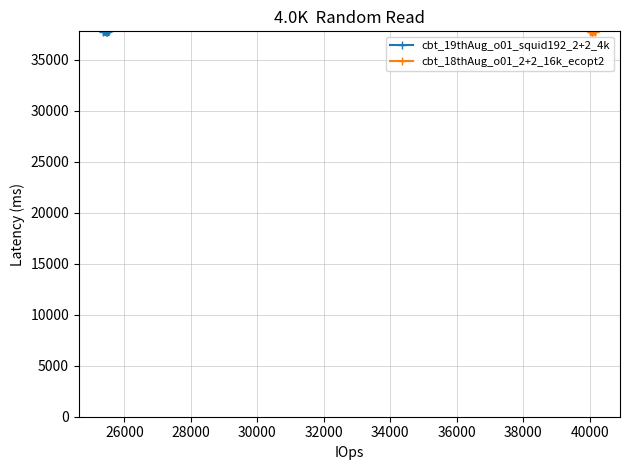

What is the value of the cbt_19thAug_o01_squid192_2+2_4k point at the 3rd from the left?

37797